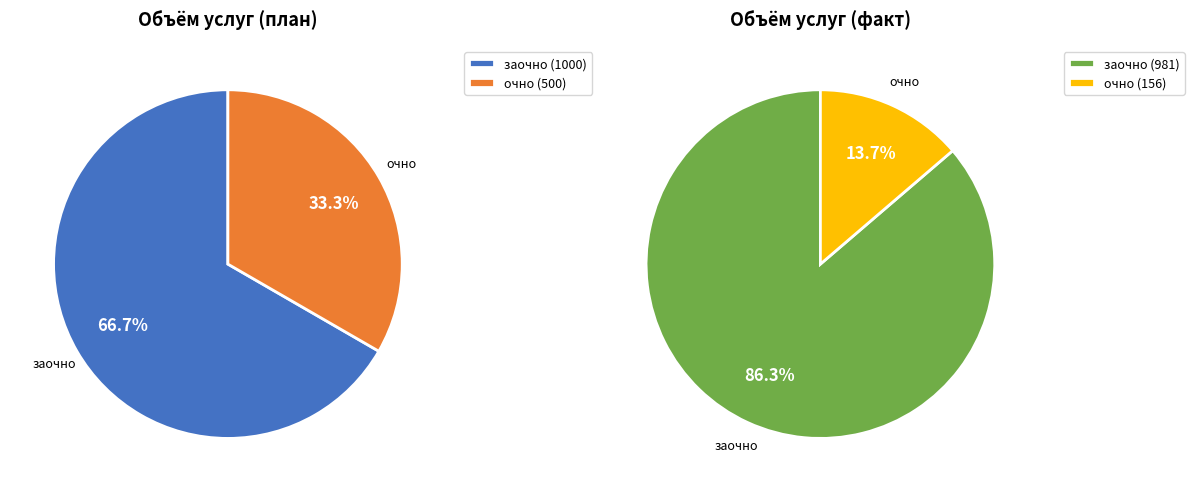

Combined, do Предоставление социального обслуживания (очно) and Предоставление социального обслуживания (заочно) account for over 50%?

Yes